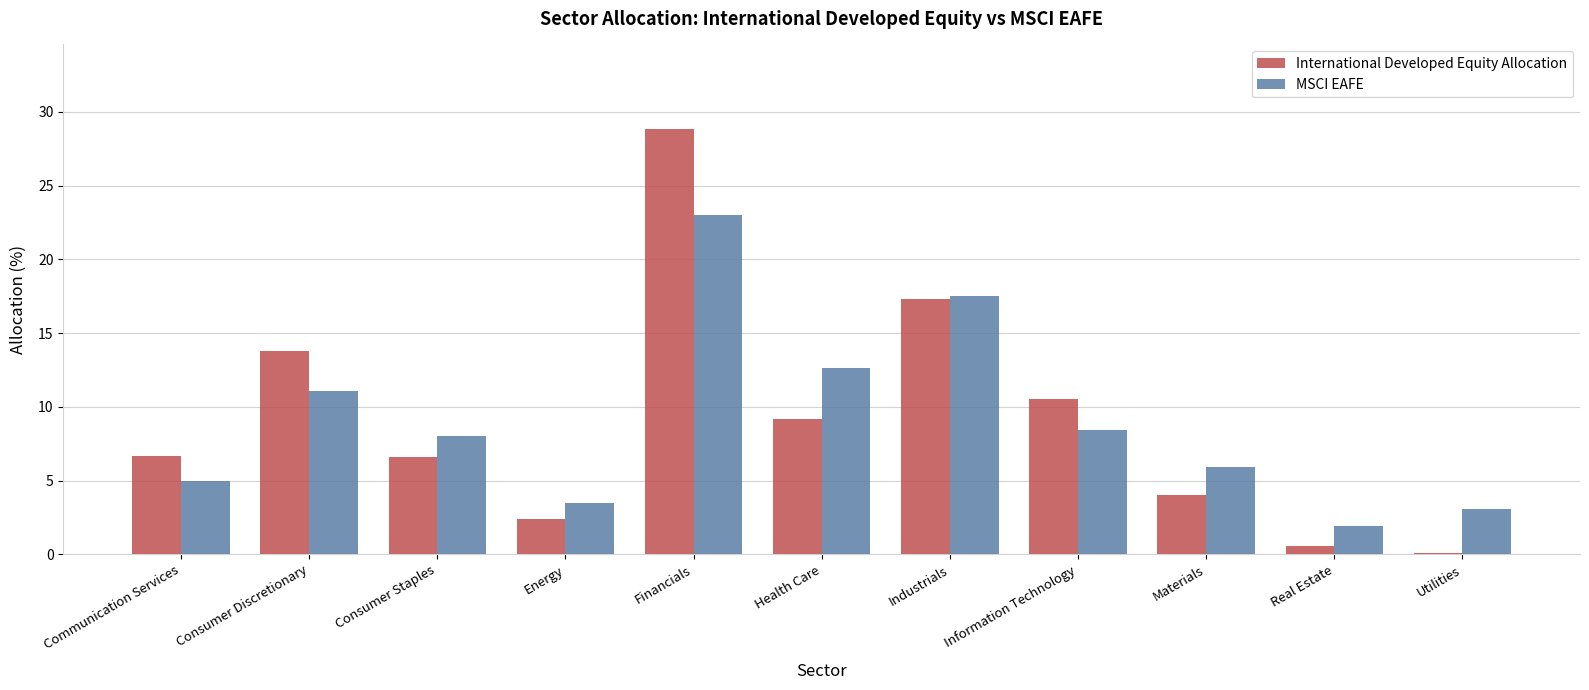

What is the total value across all series at Communication Services?

11.7